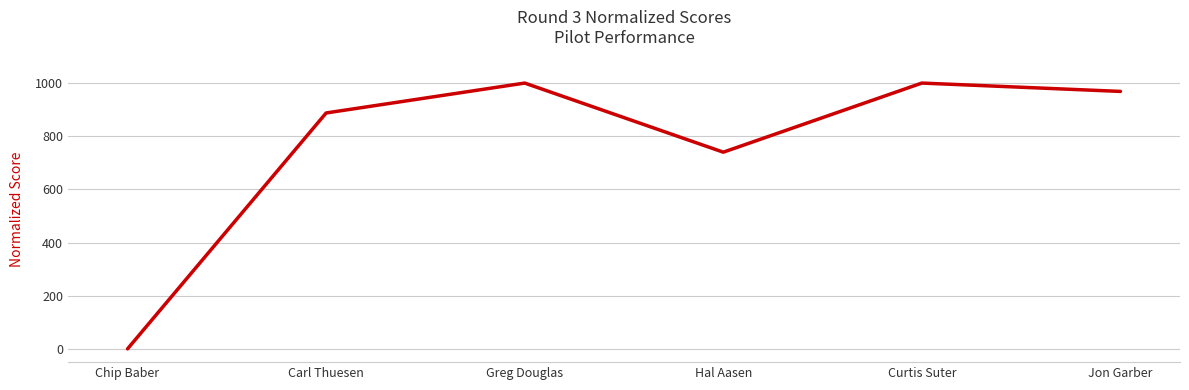

True or false: the data shows 887.5 at Carl Thuesen.

True